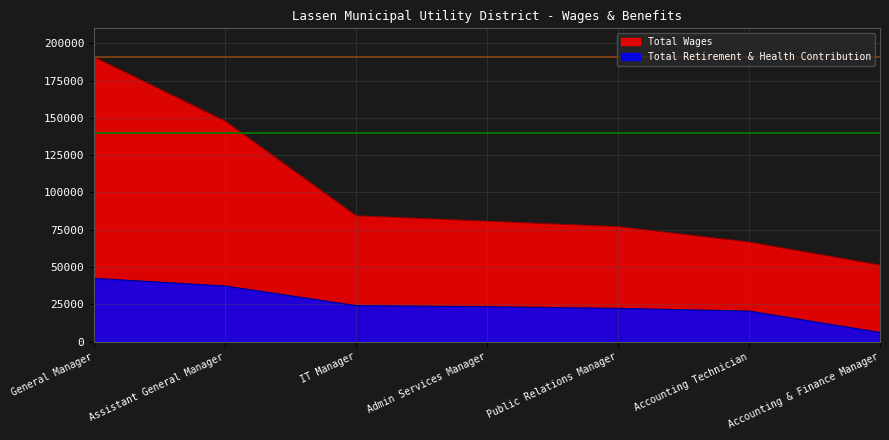

Between Admin Services Manager and Accounting & Finance Manager, which is larger?

Admin Services Manager